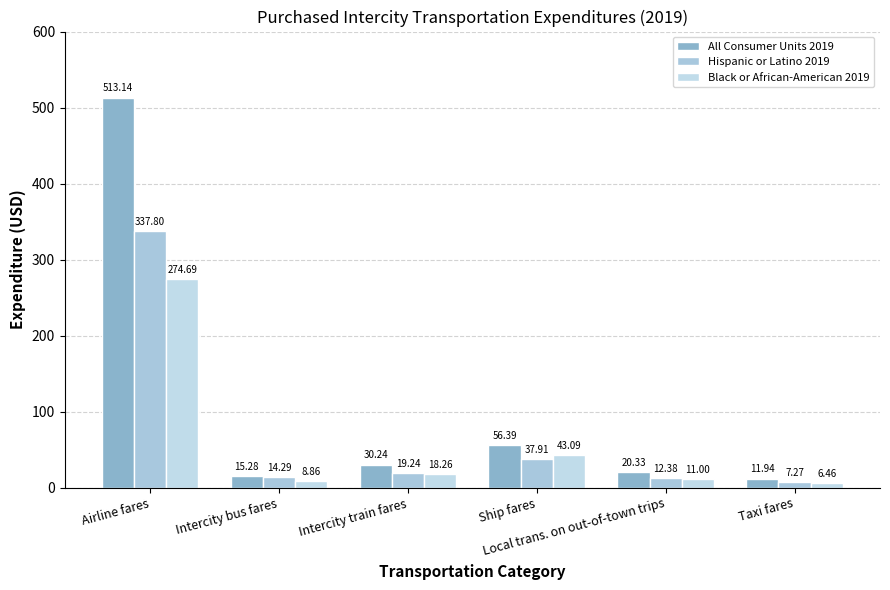

Rank the series by their average value, from lowest to highest.

Black or African-American 2019, Hispanic or Latino 2019, All Consumer Units 2019